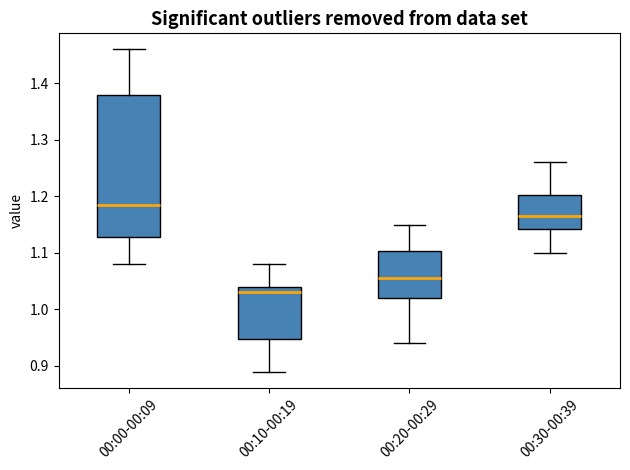

Which box's median line is the lowest?

00:10-00:19